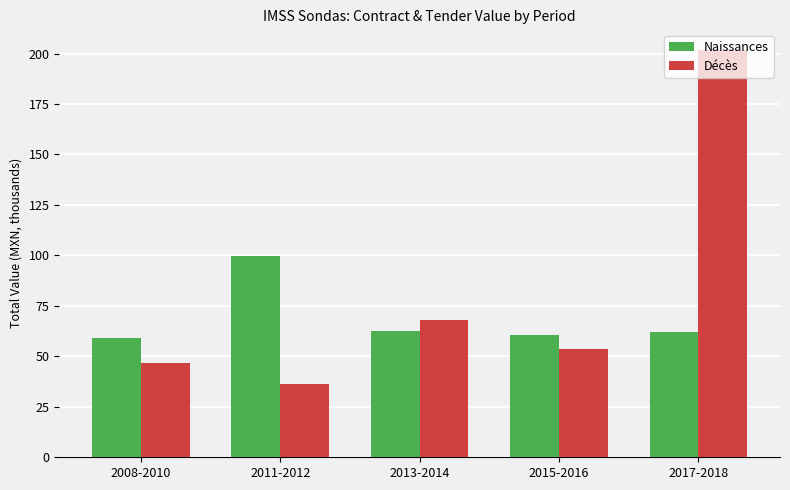

What is the minimum value shown in the chart?

36.5